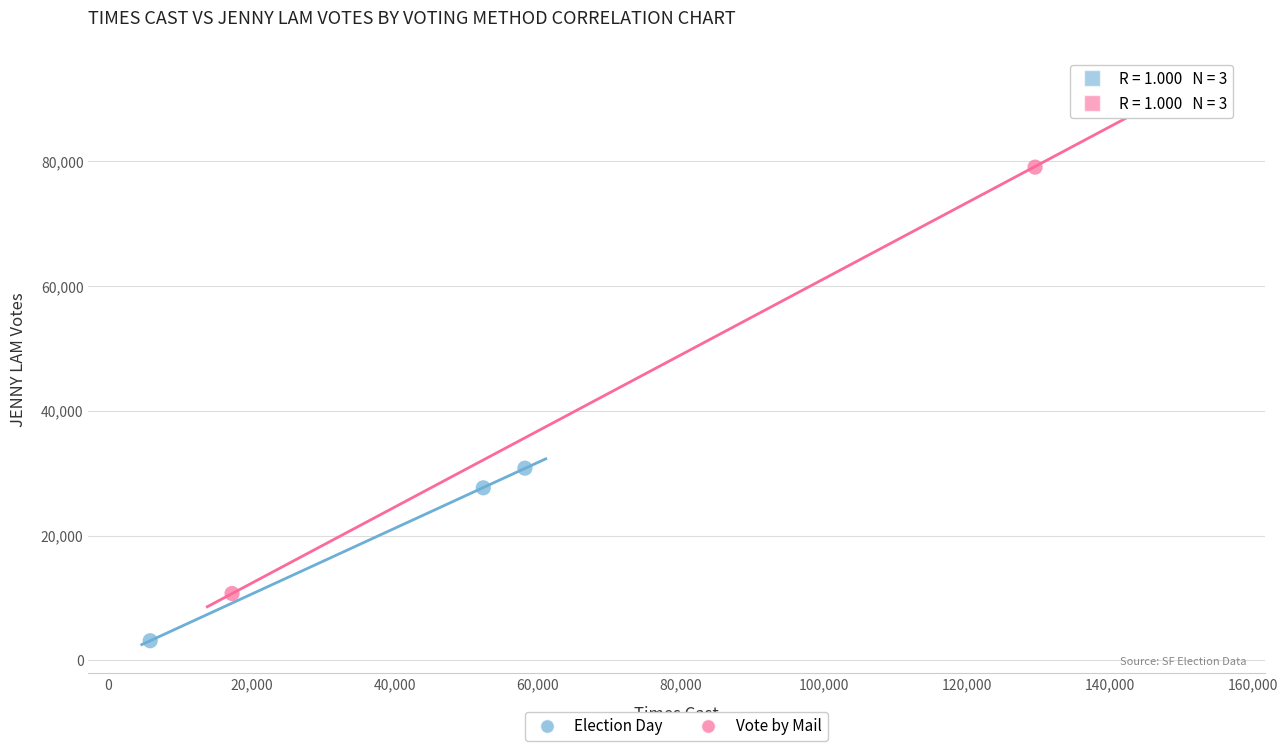

Which series reaches the maximum Y coordinate?

Vote by Mail